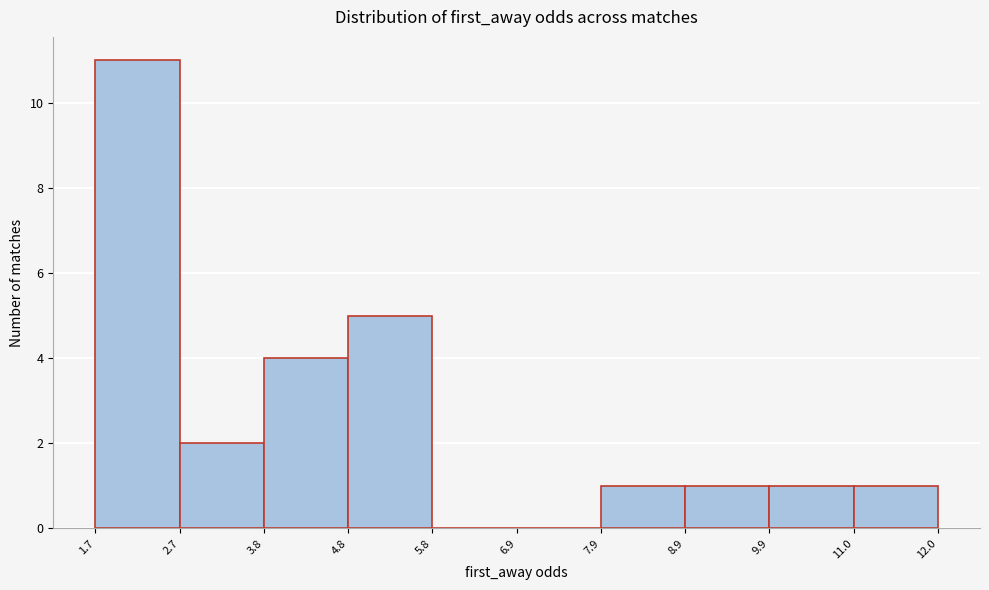

Which range on the x-axis has the tallest bar?

1.7 to 2.7